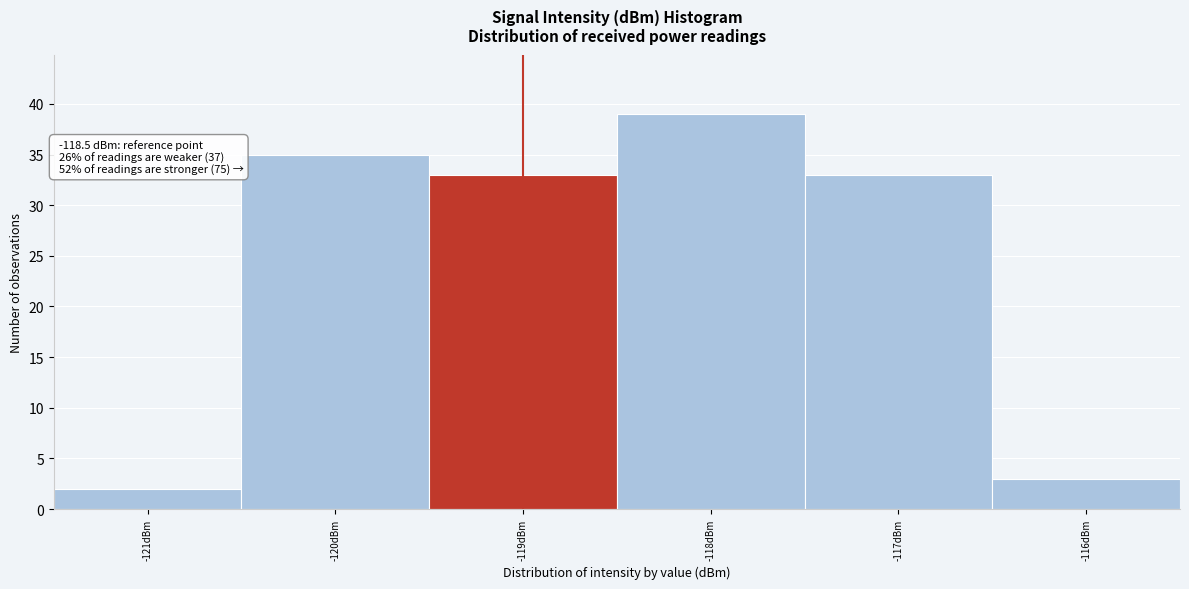

Reading left to right, extract all data points from this chart.

-121dBm=2	-120dBm=35	-119dBm=33	-118dBm=39	-117dBm=33	-116dBm=3